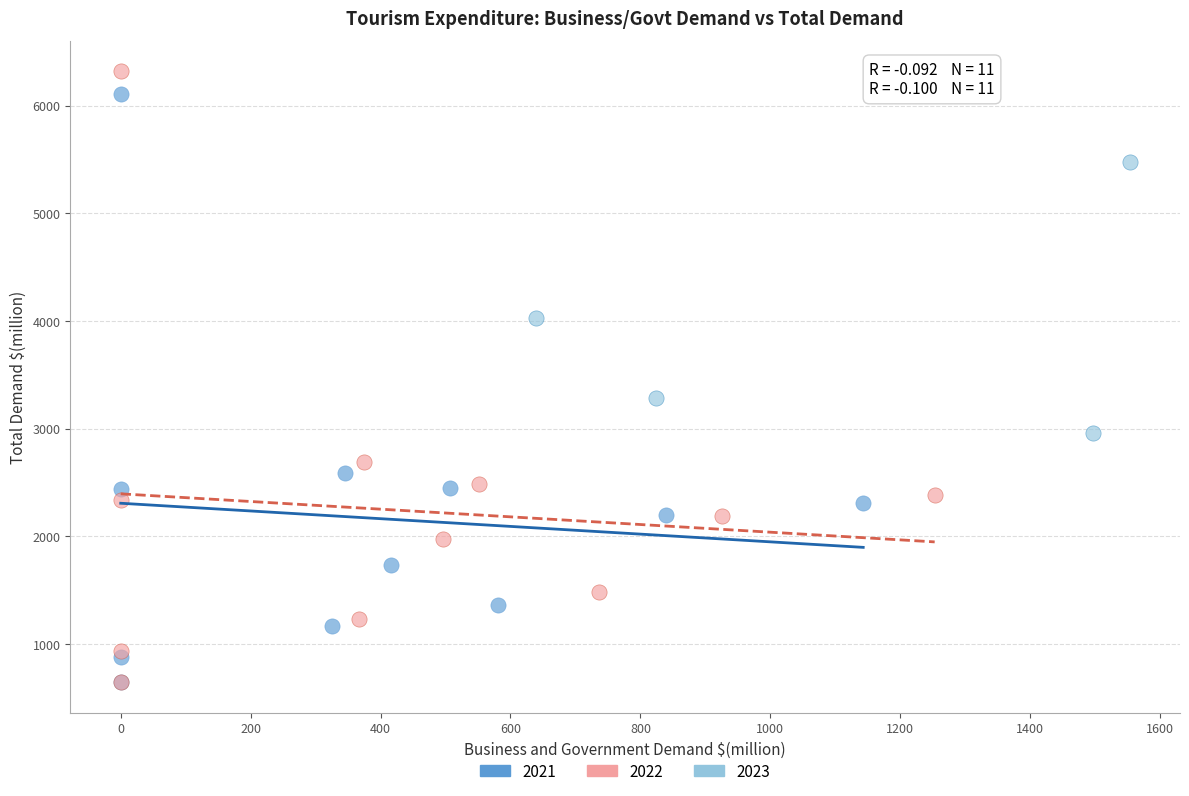

Which series has the widest spread of Y values?

2022